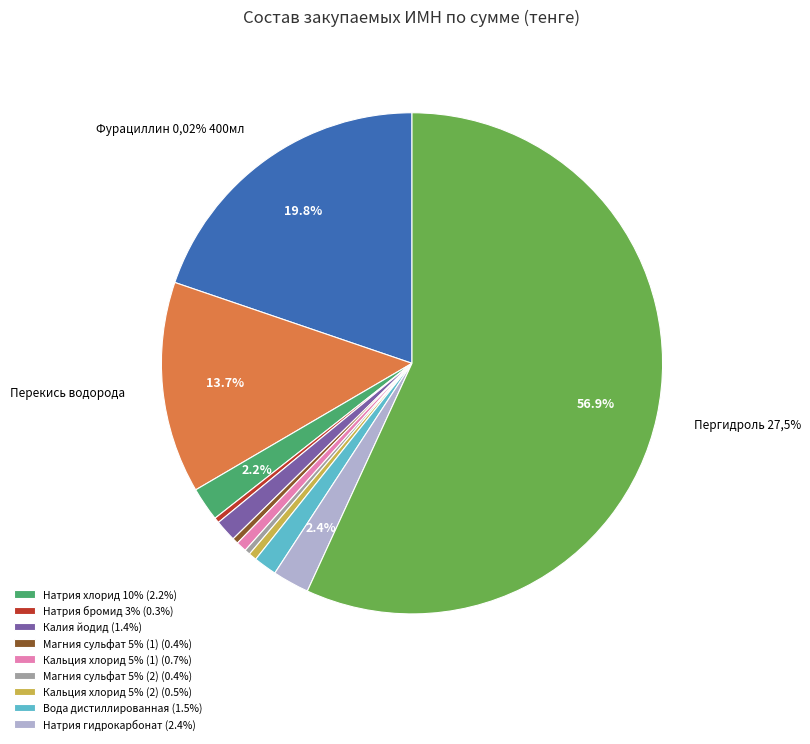

The Фурациллин 0,02% 400мл slice represents 20% of the pie. True or false?

True